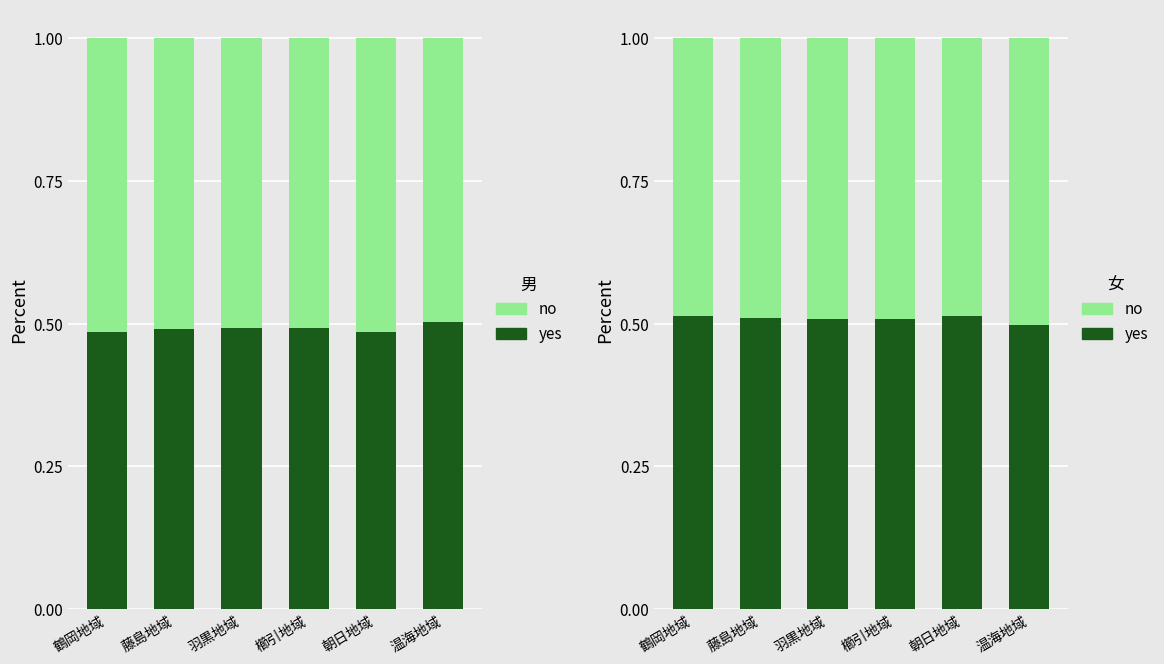

Reading left to right, extract all data points from this chart.

yes: 0.5	0.5	0.5	0.5	0.5	0.5
no: 0.5	0.5	0.5	0.5	0.5	0.5